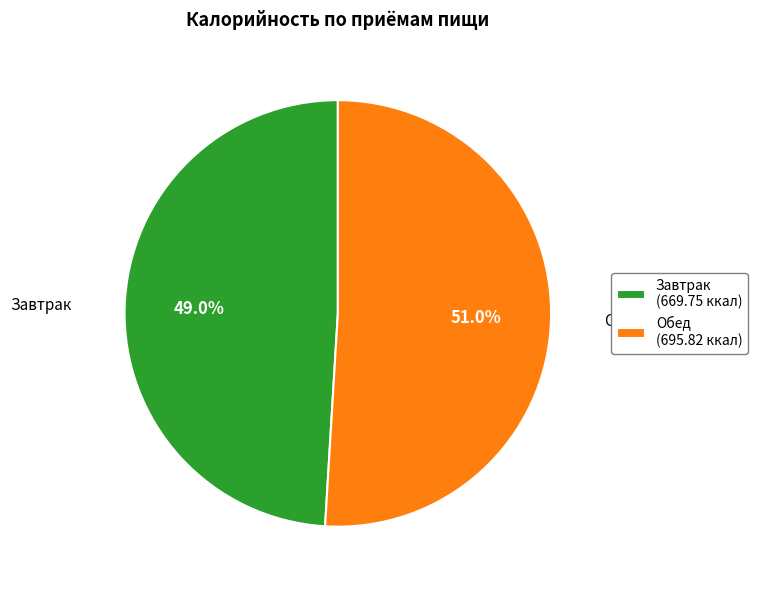

True or false: Завтрак accounts for 41% of the total.

False